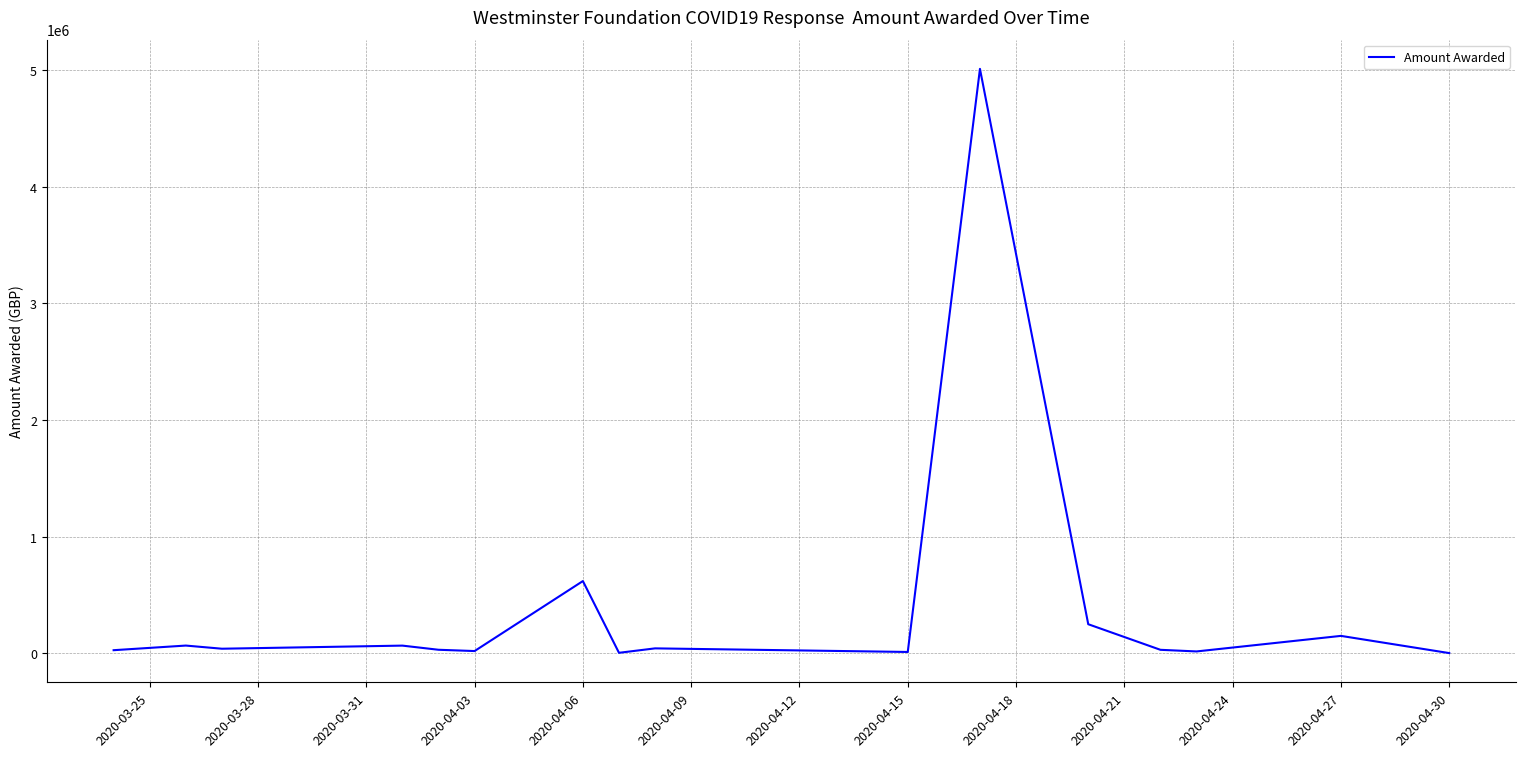

What is the greatest value displayed?

5011228